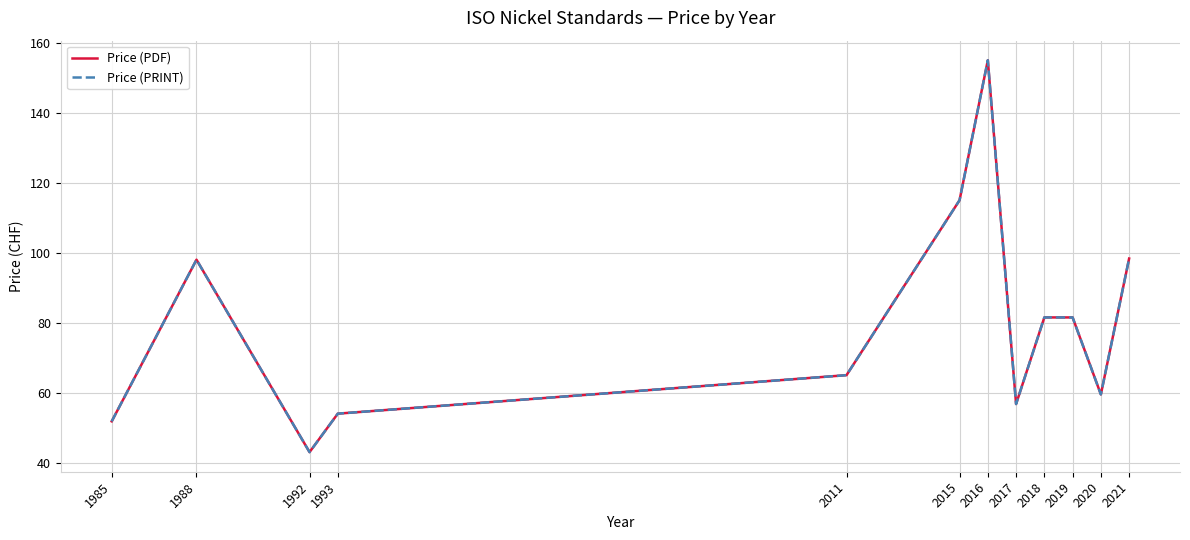

Does the chart have visible grid lines?

Yes